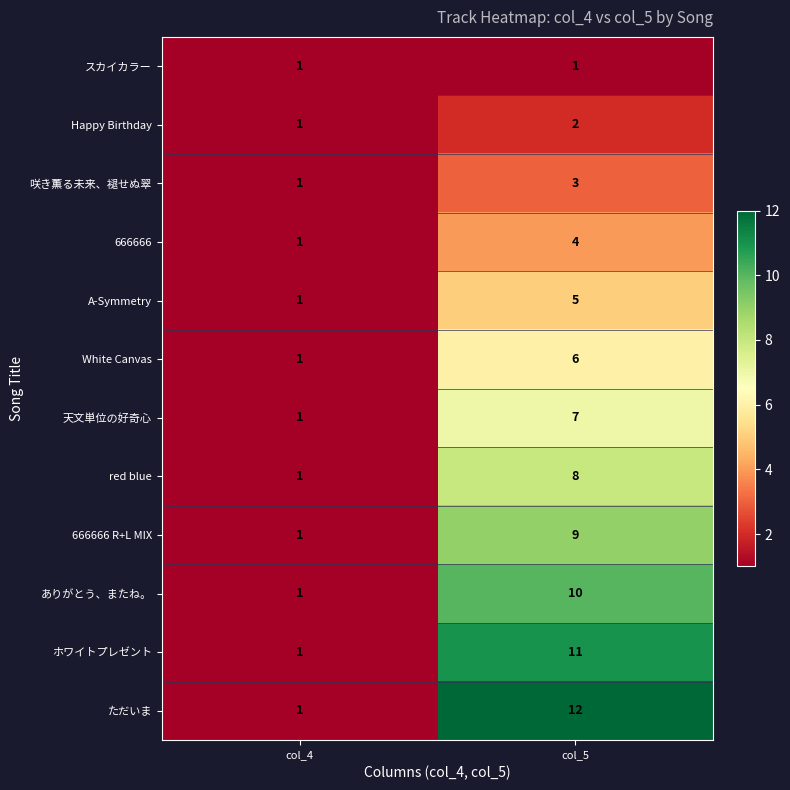

True or false: ありがとう、またね。 has a value of 1 at col_4.

True